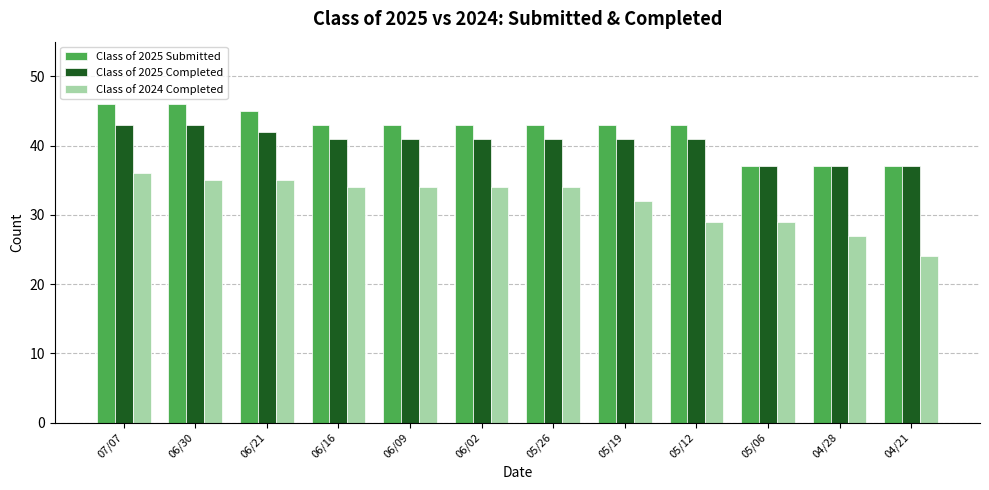

List the series in order of their overall mean, lowest first.

Class of 2024 Completed, Class of 2025 Completed, Class of 2025 Submitted